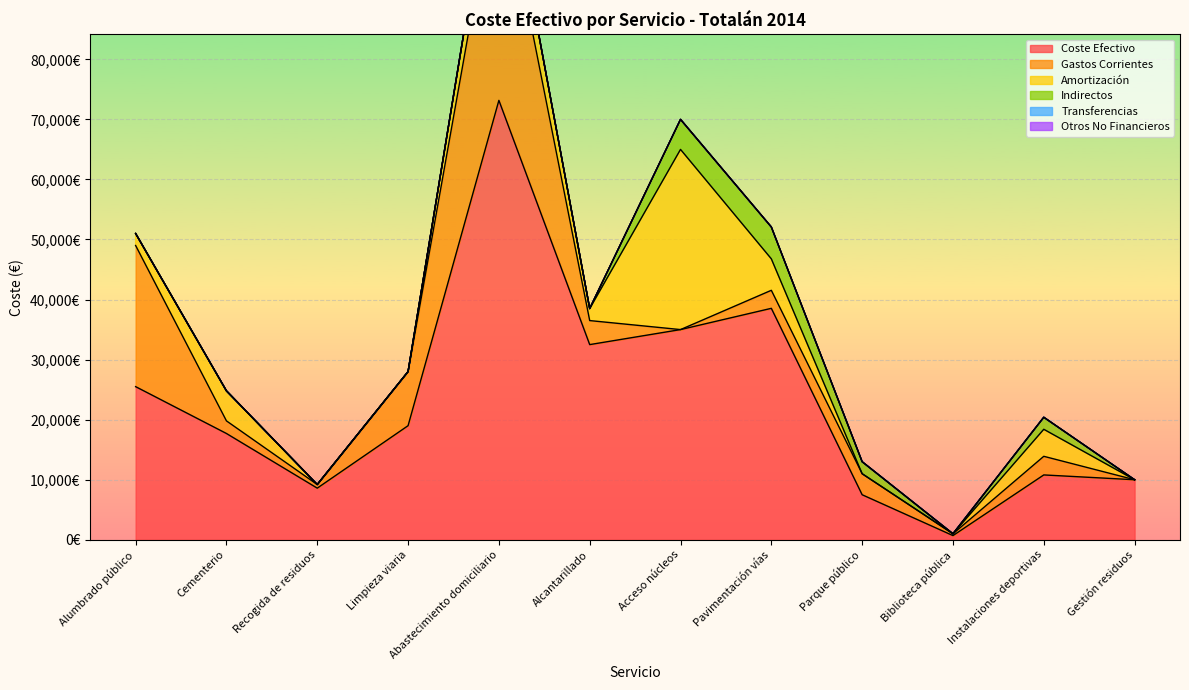

Reading left to right, list all the values displayed in this chart.

Coste Efectivo: 25500	17700	8600	19000	73167	32500	35000	38540	7500	700	10800	10000
Gastos Corrientes: 23500	2100	600	9000	39567	4000	0	3000	3500	300	3100	0
Amortización: 2000	5000	0	0	7100	2000	30000	5240	0	0	4500	0
Indirectos: 0	0	0	0	0	0	5000	5300	2000	0	2000	0
Transferencias: 0	0	0	0	0	0	0	0	0	0	0	0
Otros No Financieros: 0	0	0	0	0	0	0	0	0	0	0	0